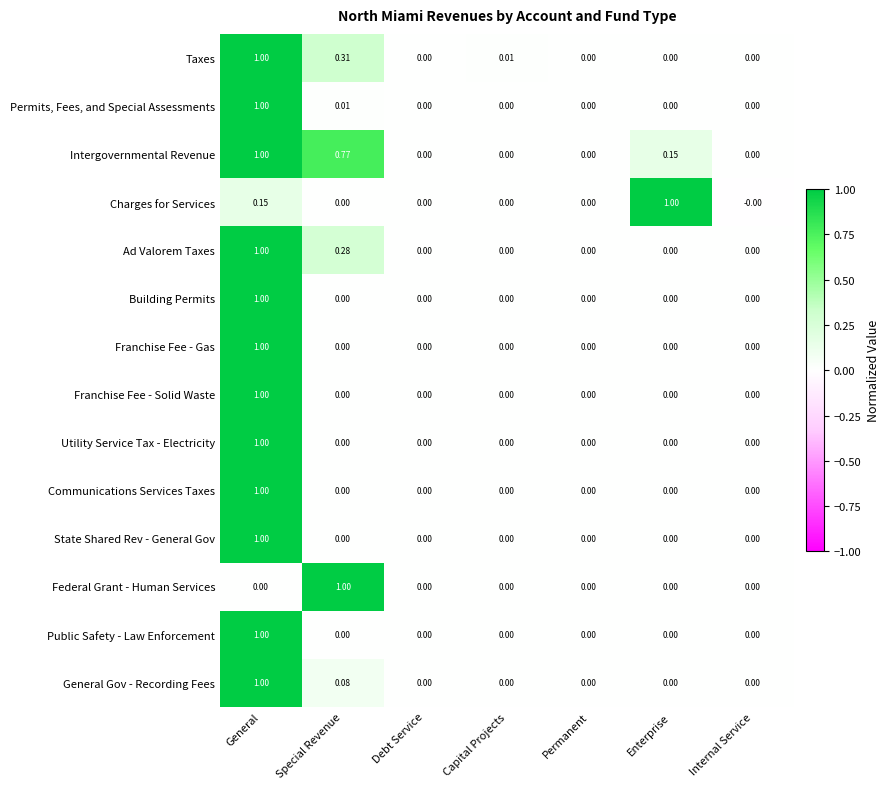

Which series has the largest total across all categories?

Intergovernmental Revenue